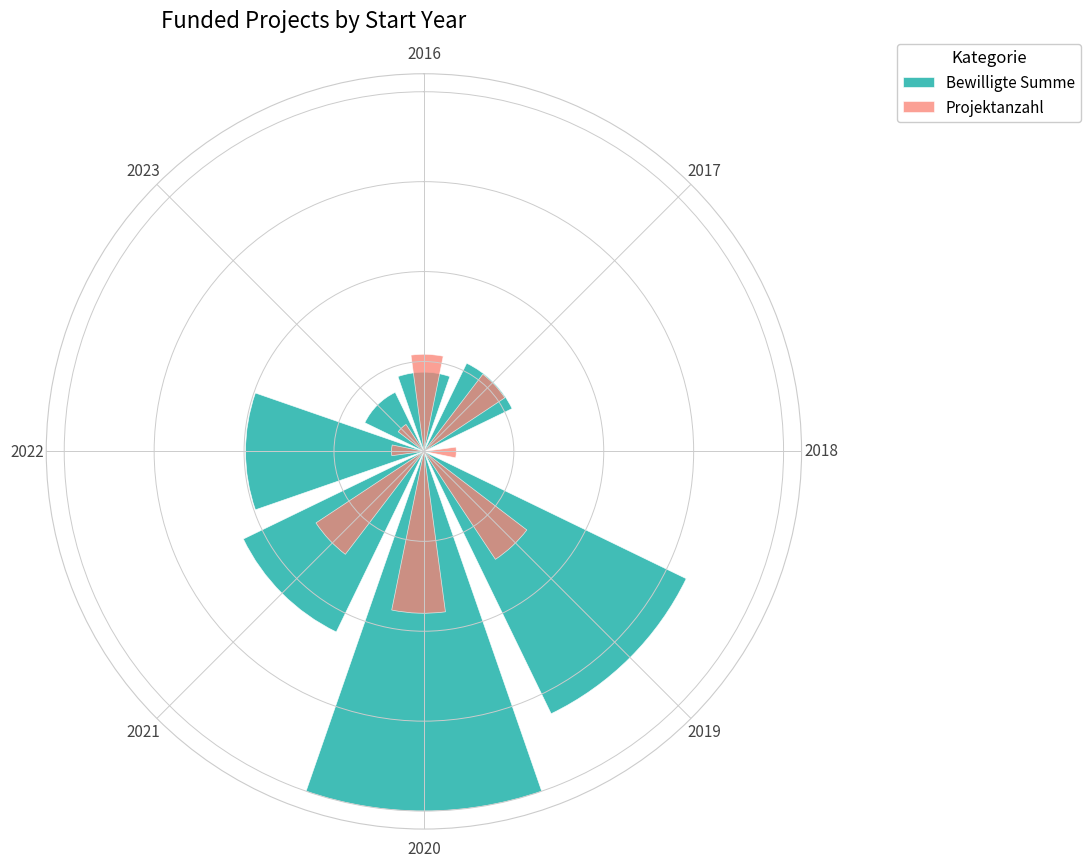

What are all the series names shown in the legend?

Bewilligte Summe, Projektanzahl